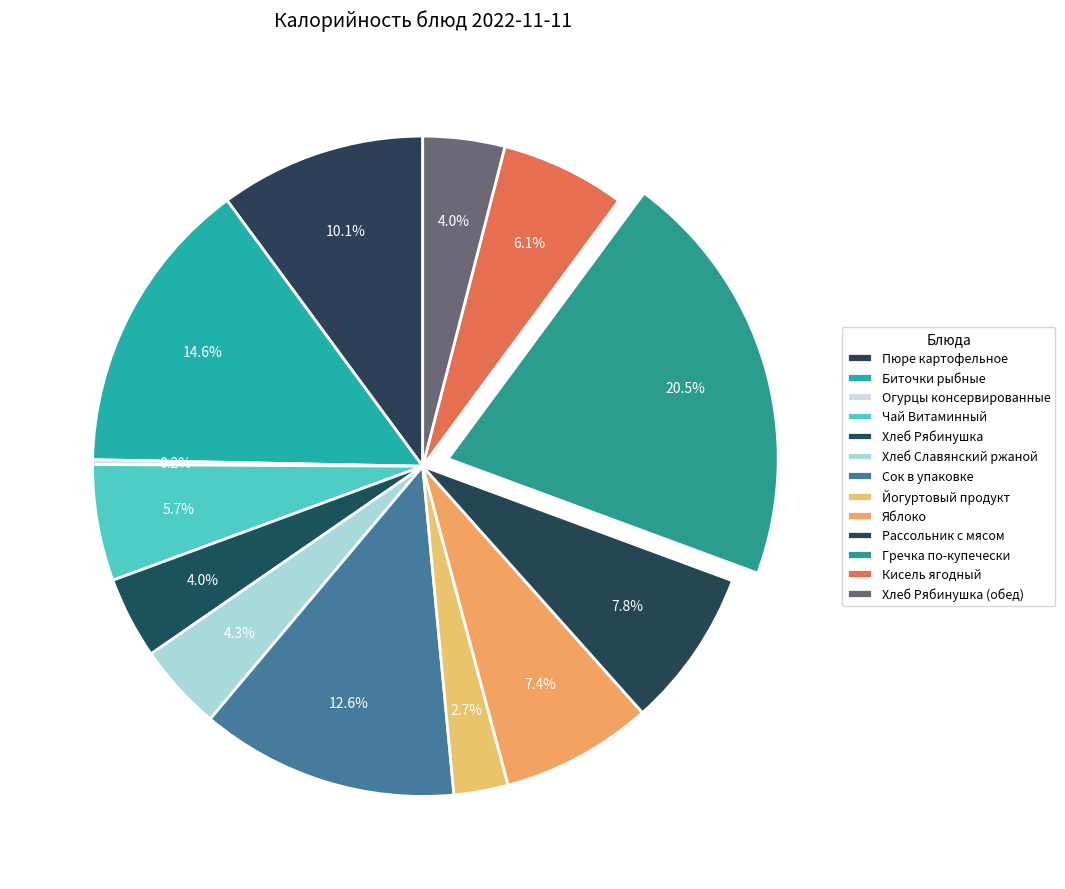

Do Биточки рыбные and Чай Витаминный together represent more than half of the pie?

No